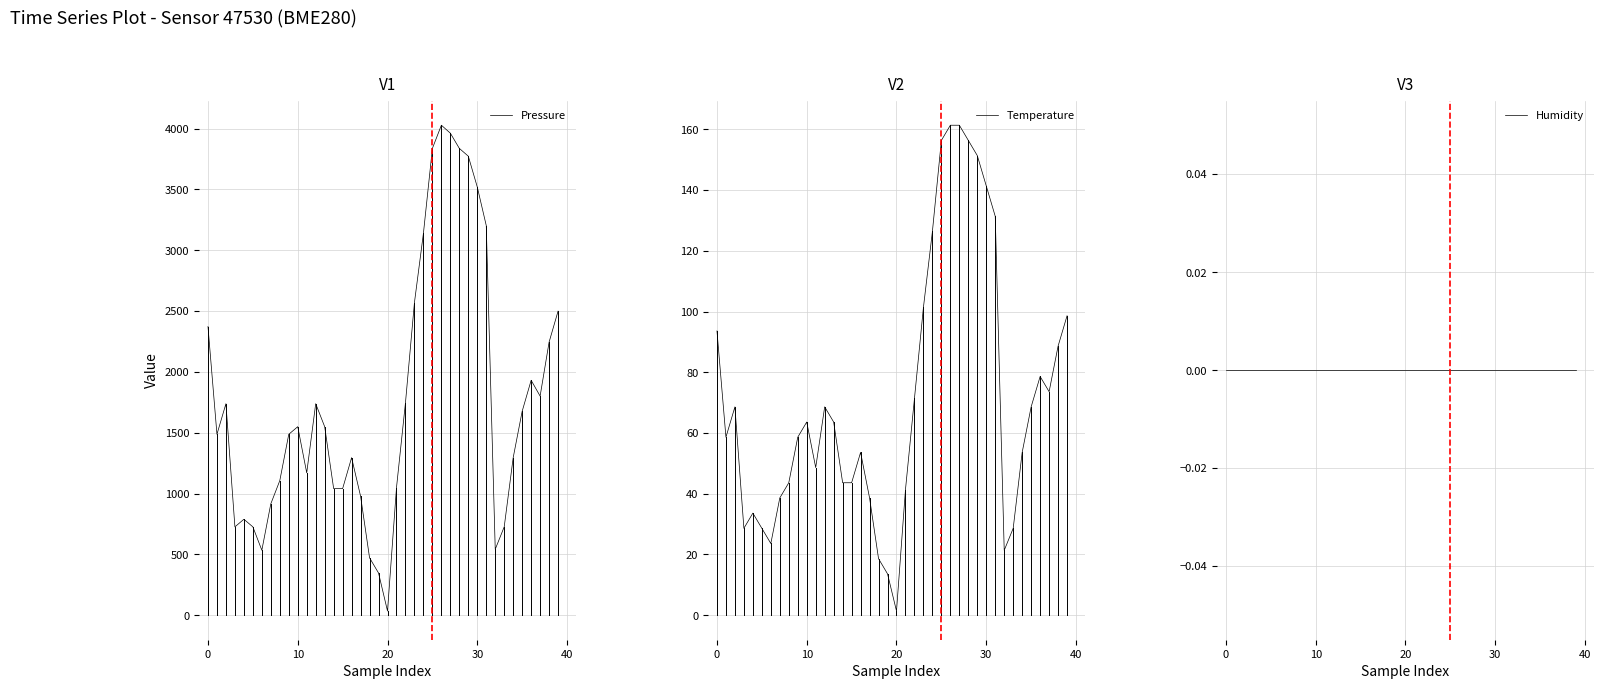

Is it true that Pressure equals 1770.0 at 21?

False